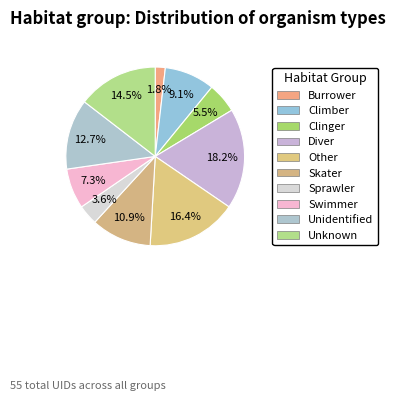

To the nearest percent, what is the average slice percentage?

10%